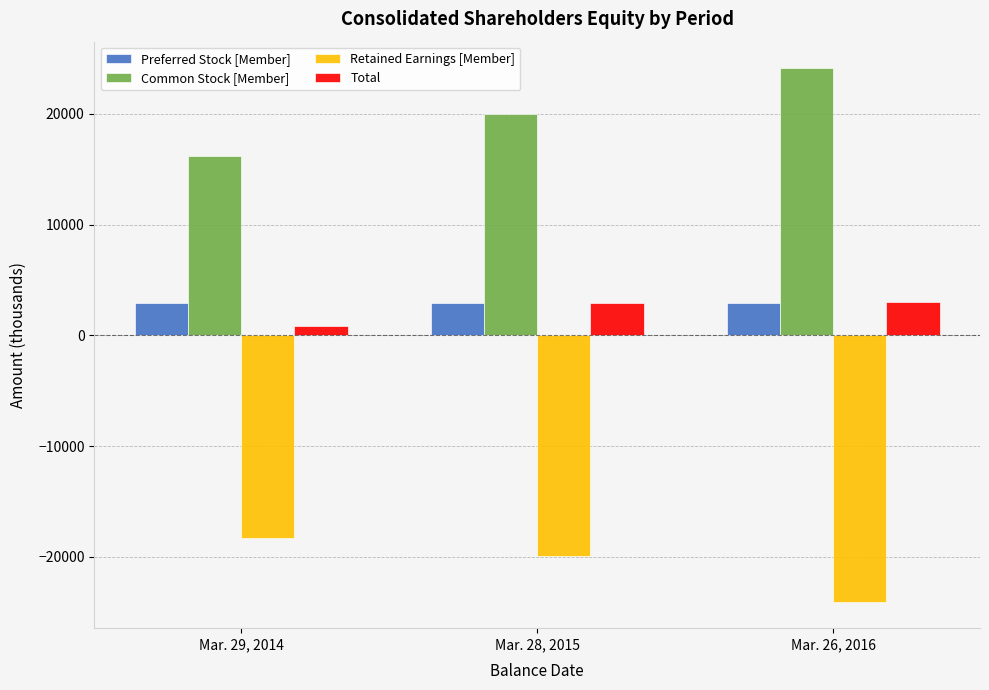

Is the value of Retained Earnings [Member] at Mar. 29, 2014 greater than the value of Common Stock [Member] at Mar. 28, 2015?

No